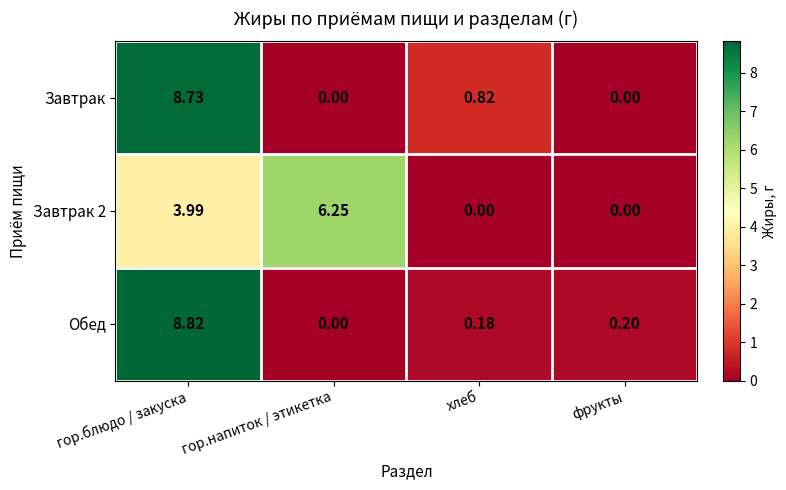

List the series in order of their peak value, highest first.

Обед, Завтрак, Завтрак 2